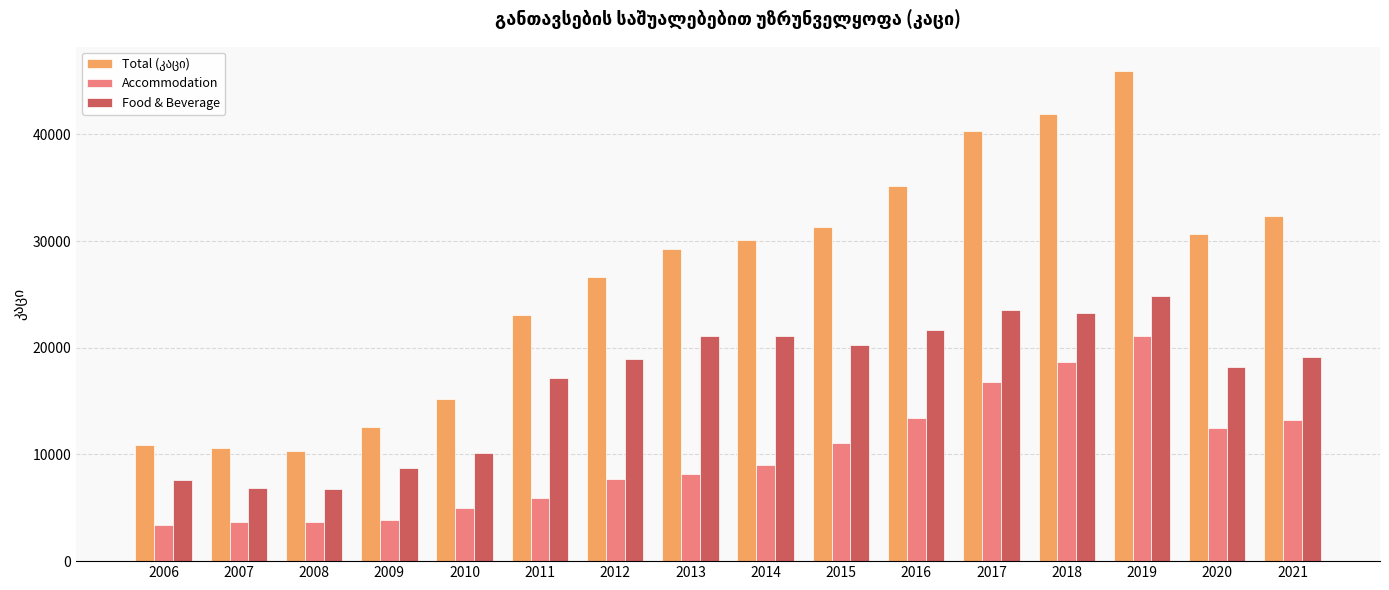

What is the spread (max minus min) of values at 2019?

24851